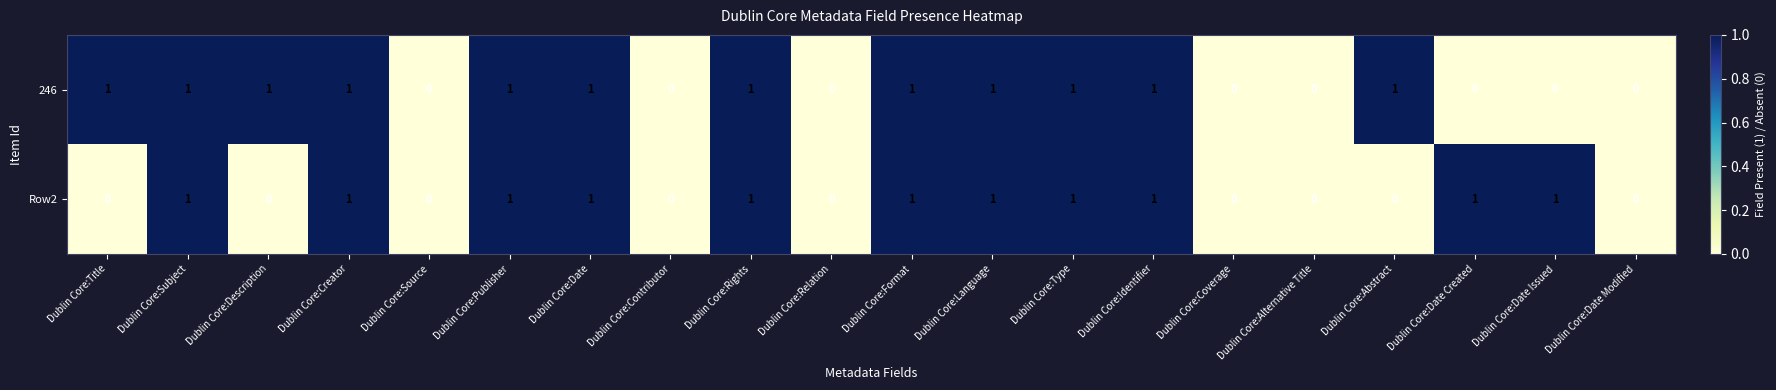

What is the sum of all 246 values?

12